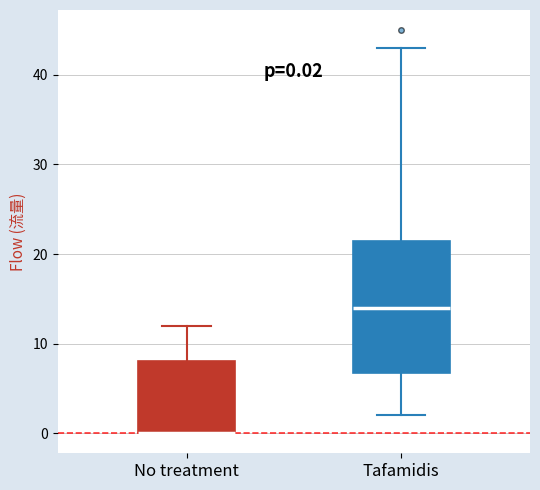

Which box is the tallest, from its lower edge to its upper edge?

Tafamidis